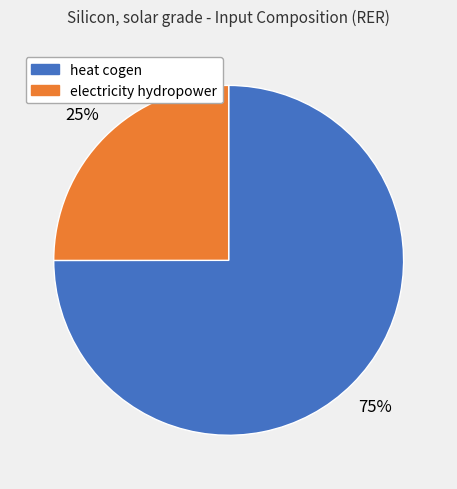

What is the majority slice?

heat cogen